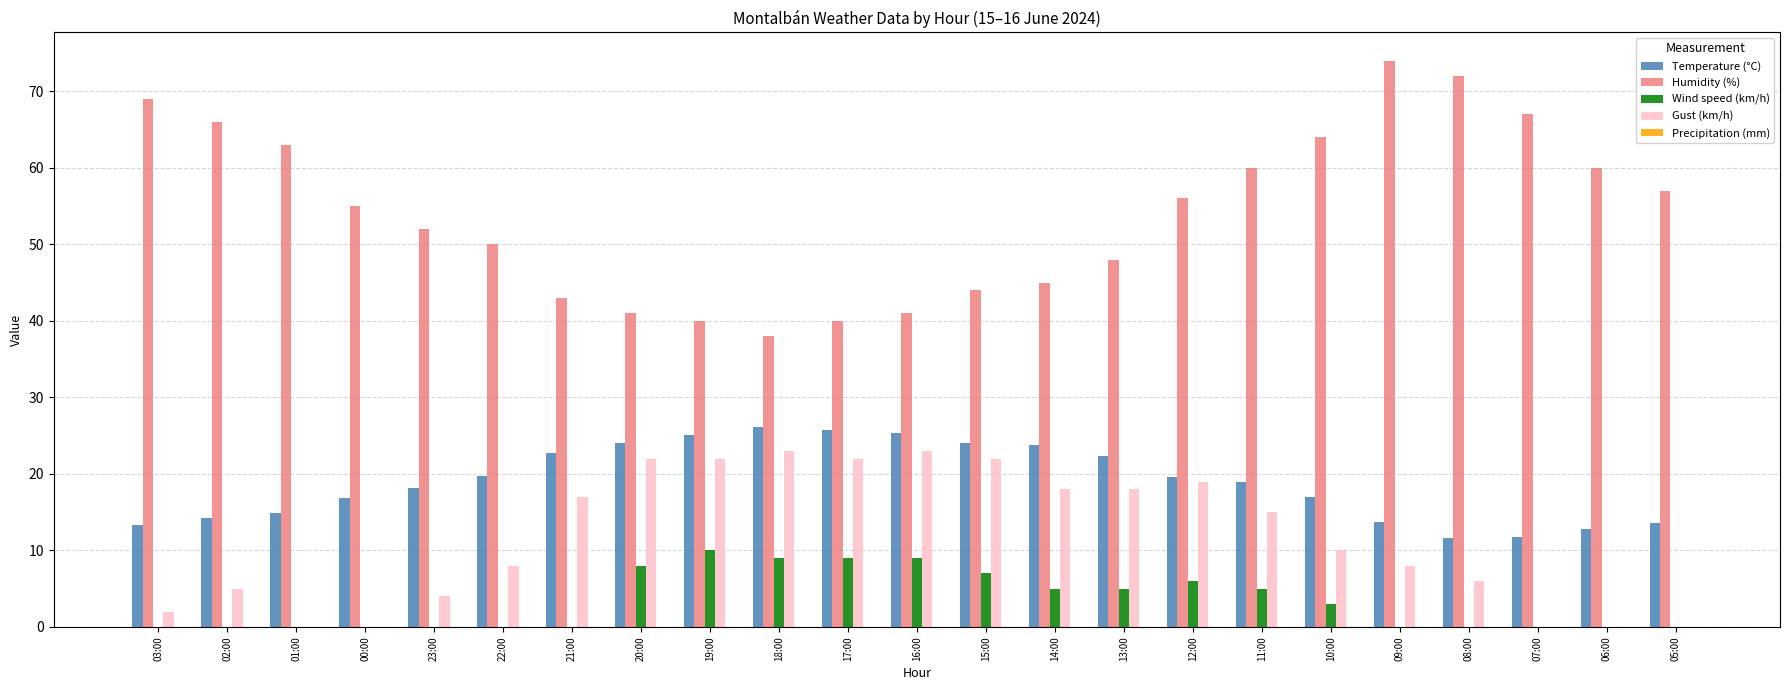

Which series has the largest range (max minus min)?

Humidity (%)